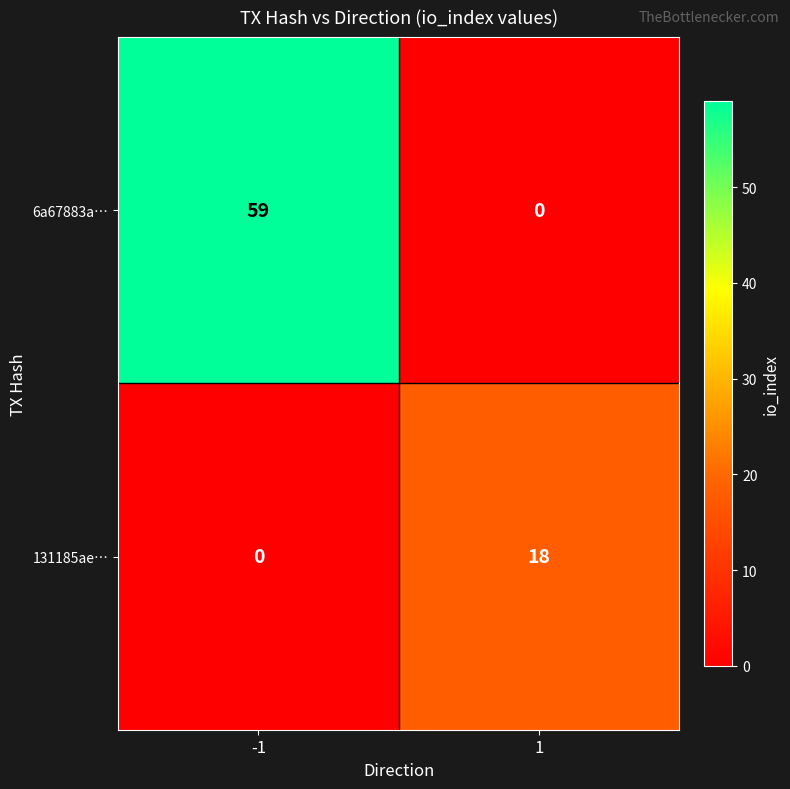

Read the 6a67883a… value at -1, to the nearest 10.

60